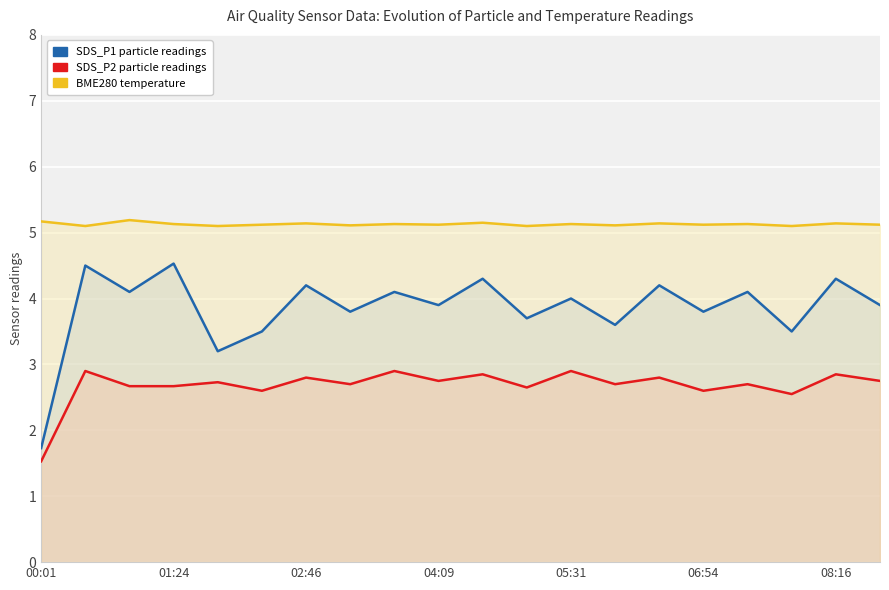

Rank the series at 05:31 from lowest to highest value.

SDS_P2, SDS_P1, BME280_temperature